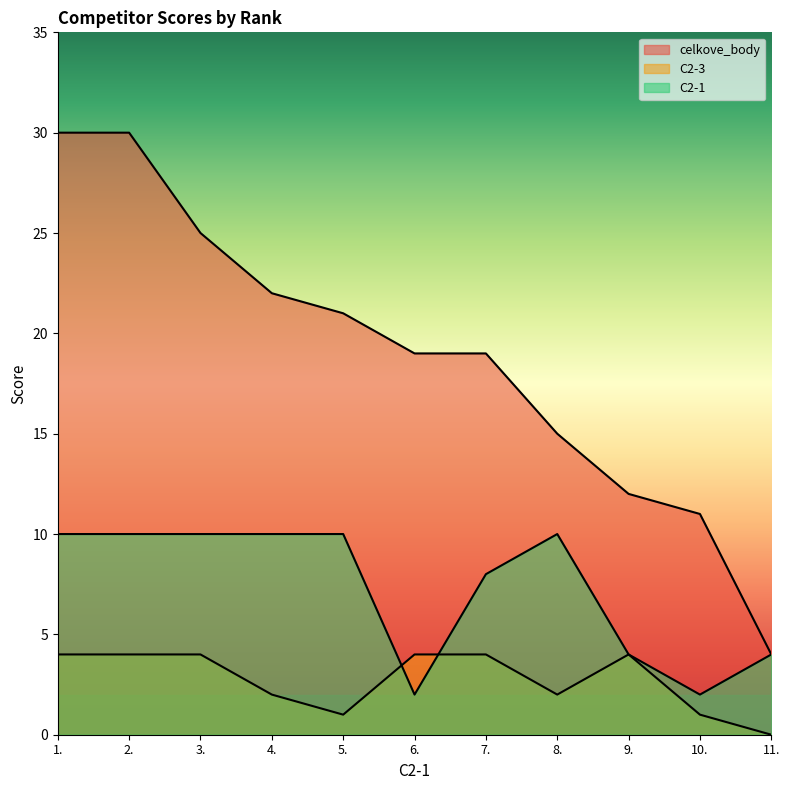

Reading left to right, what are all the values shown in this chart?

celkove_body: 30	30	25	22	21	19	19	15	12	11	4
C2-3: 4	4	4	2	1	4	4	2	4	1	0
C2-1: 10	10	10	10	10	2	8	10	4	2	4